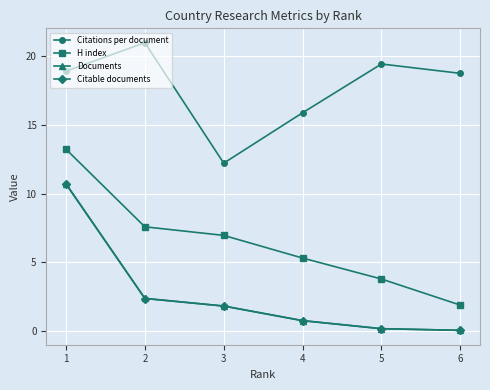

Is the value of Citations per document at 1 greater than the value of Citable documents at 2?

Yes